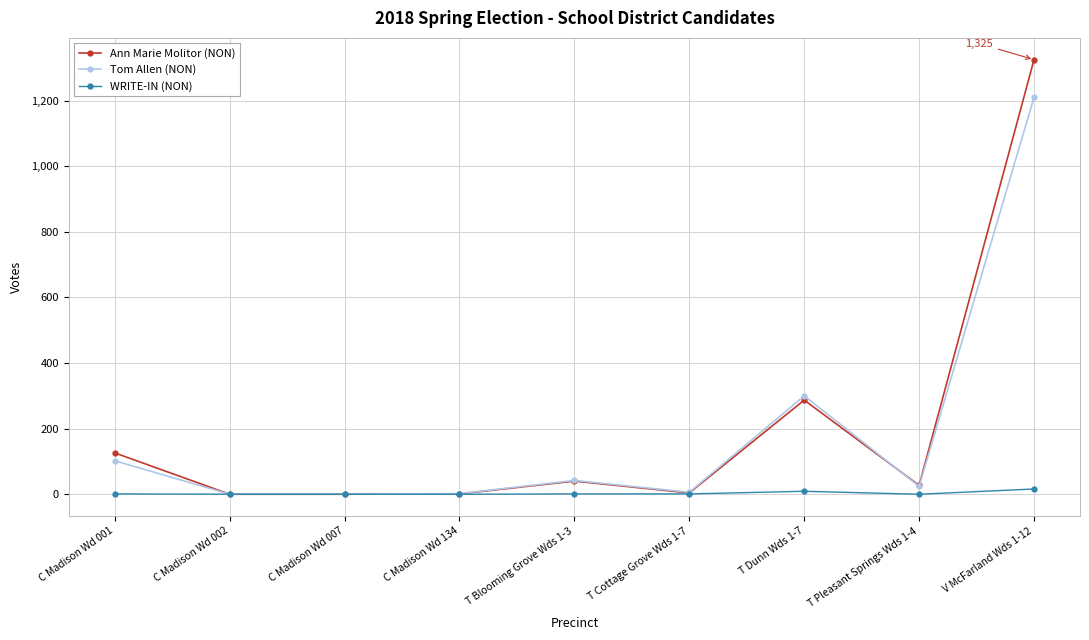

What is the label of the 2nd point from the right?

T Pleasant Springs Wds 1-4